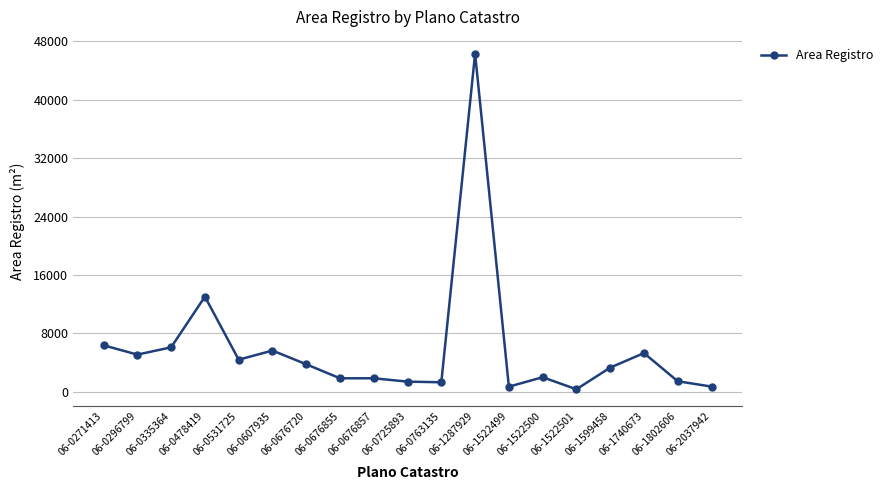

Is it true that the value at 06-1740673 is 5317.0?

True